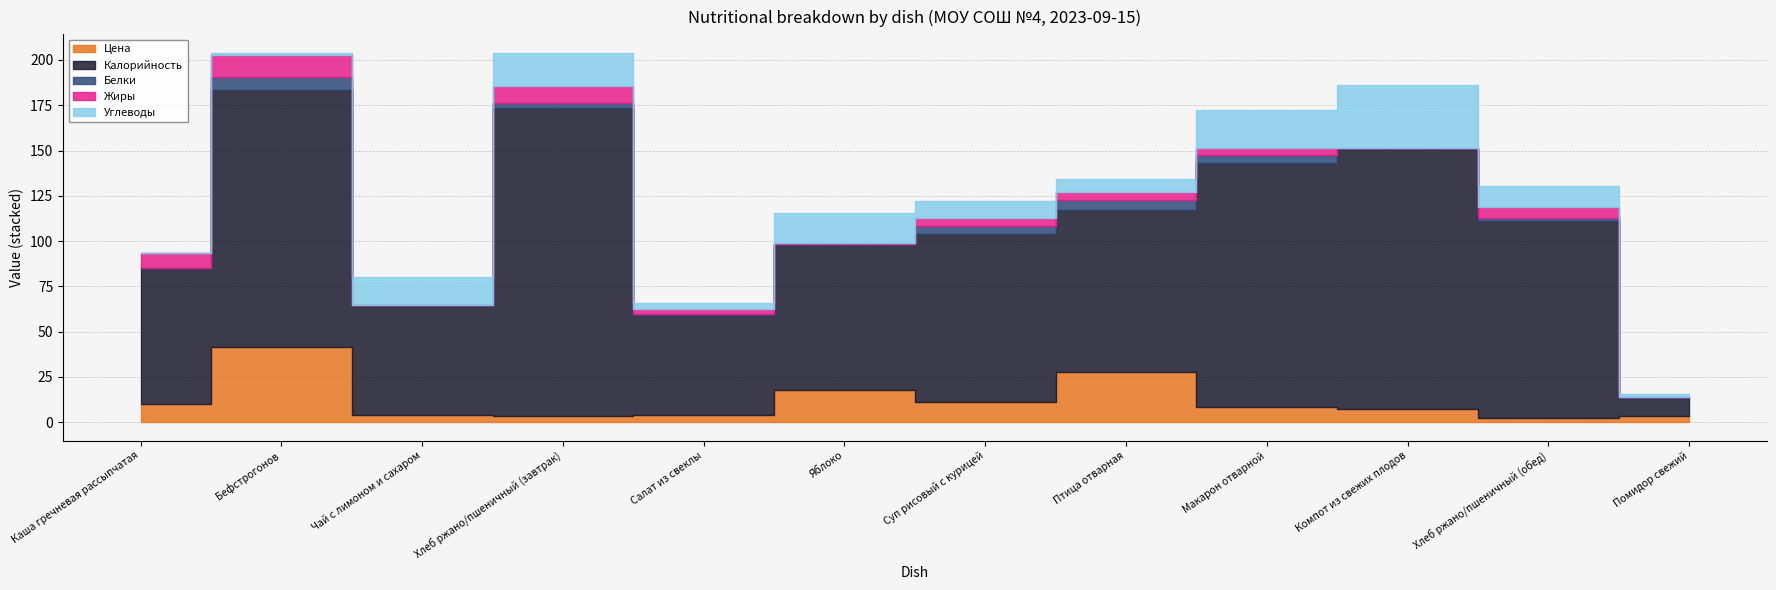

What is the highest value of the Жиры series?

12.2